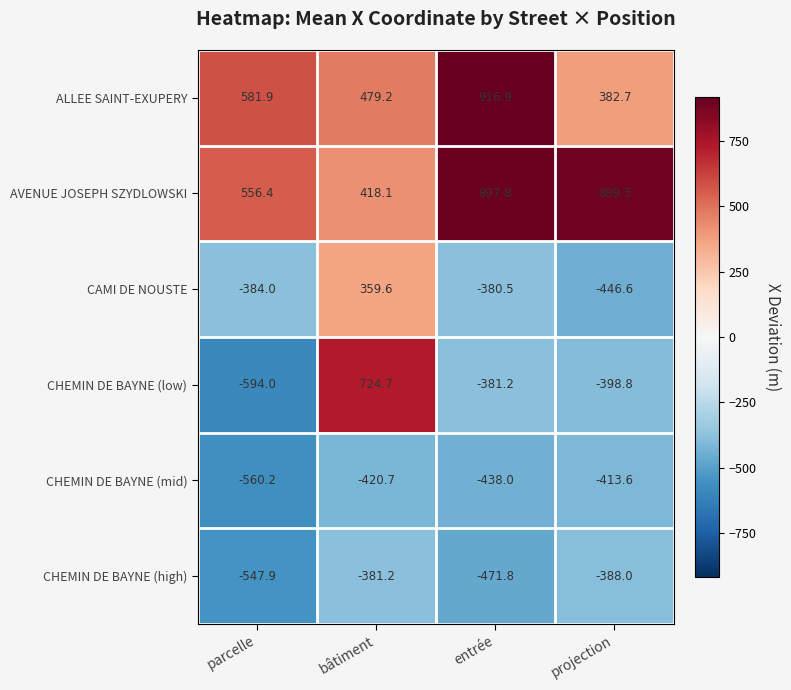

The CHEMIN DE BAYNE (low) series shows 943.6 at bâtiment. True or false?

False